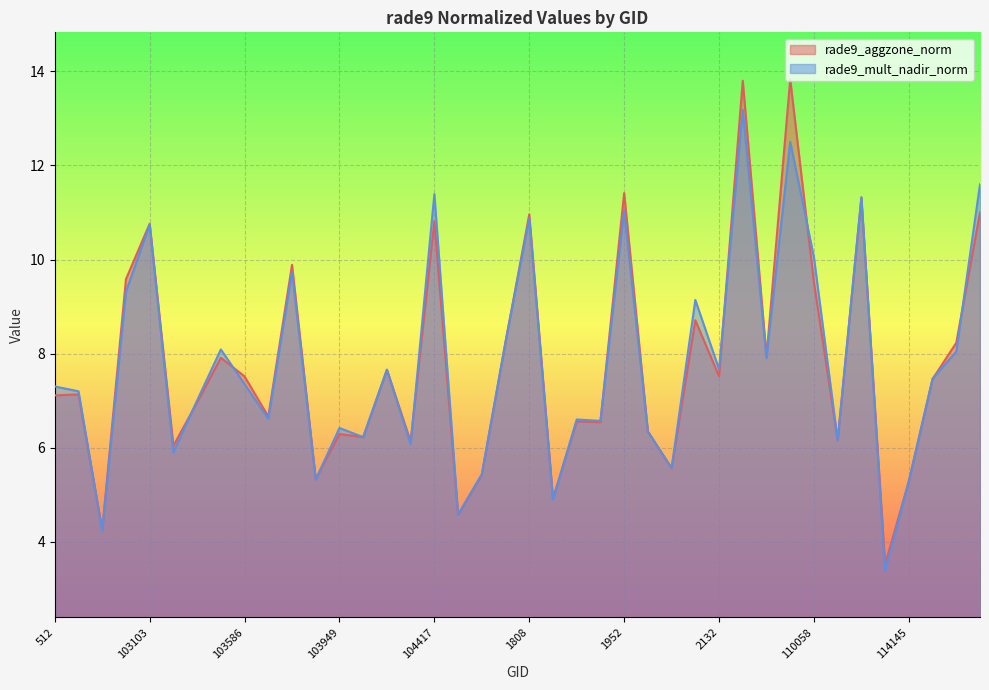

What are all the series names shown in the legend?

rade9_aggzone_norm, rade9_mult_nadir_norm